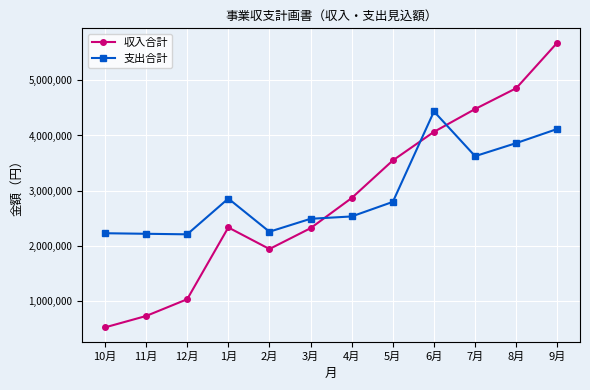

What are all the series names shown in the legend?

収入合計, 支出合計